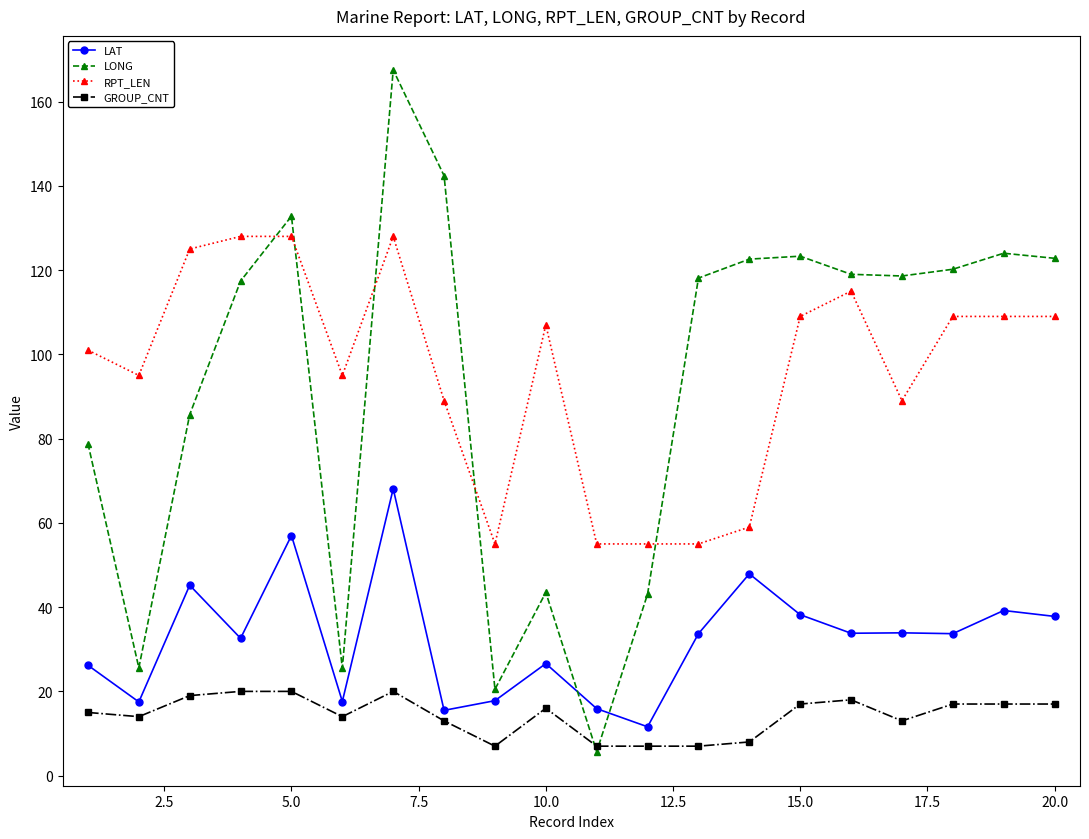

At how many categories does at least one series exceed 112?

13